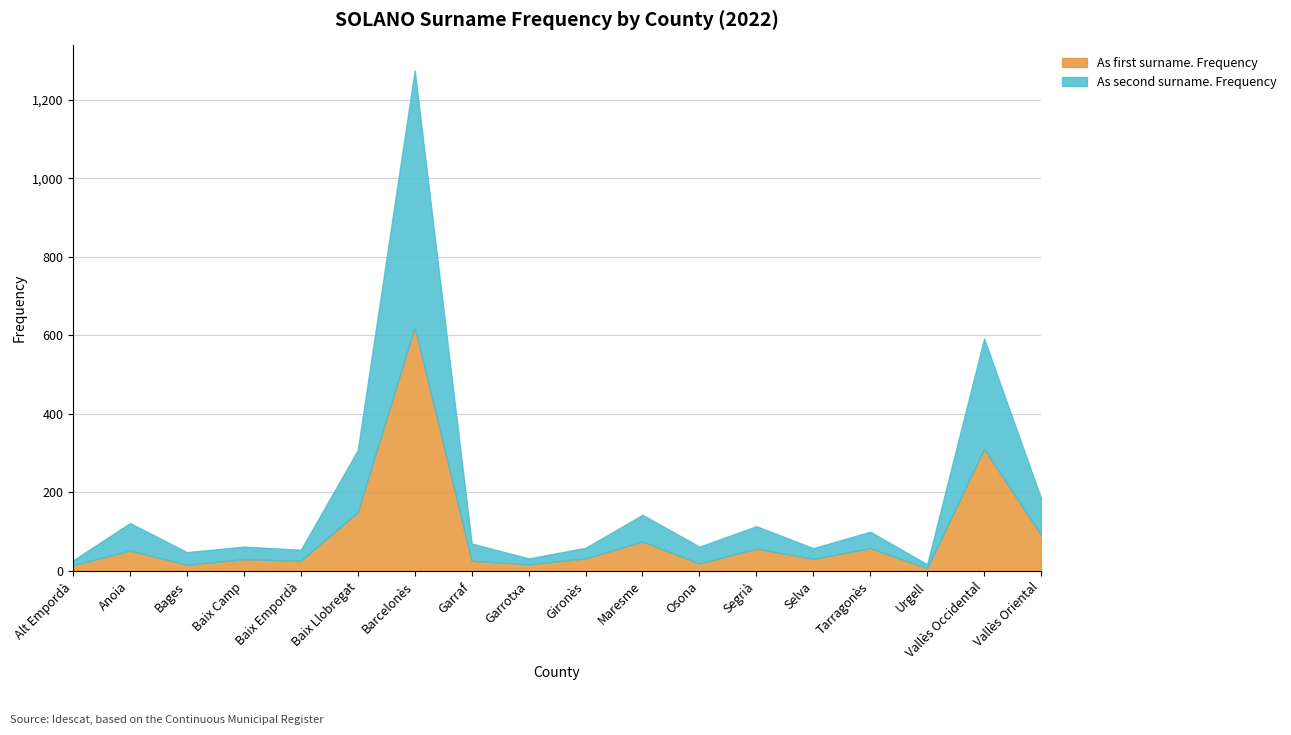

What is the spread (max minus min) of values at Garrotxa?

2